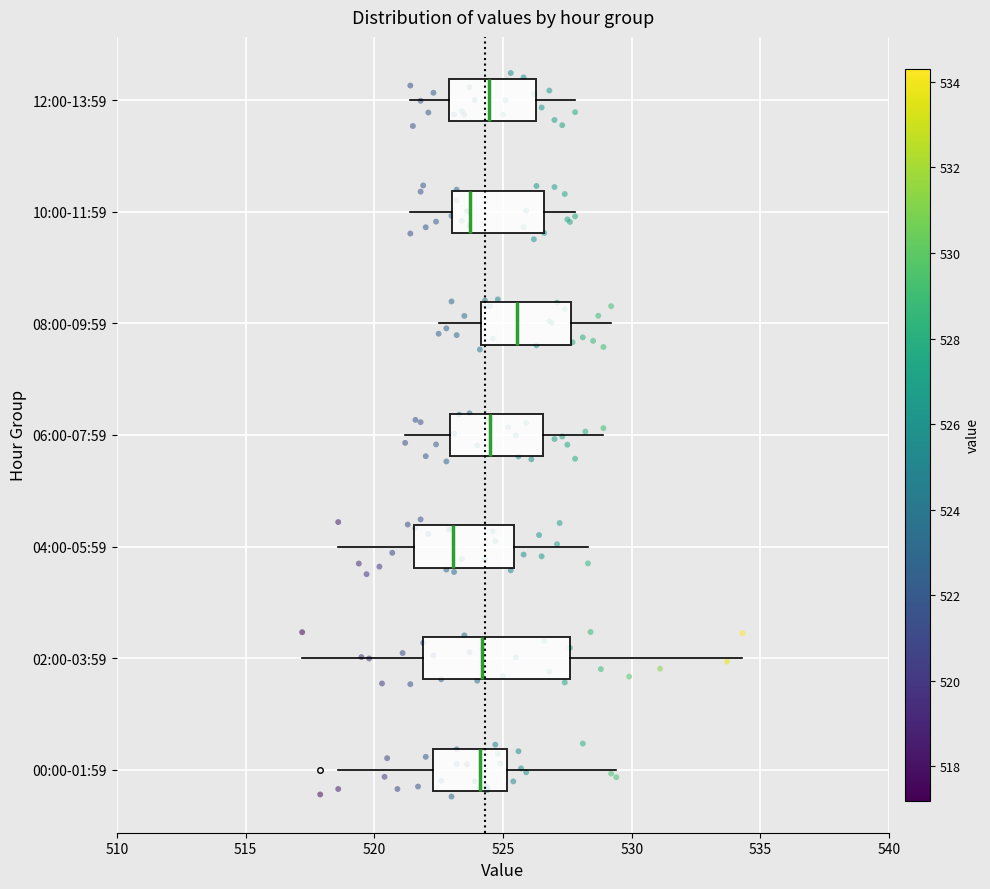

Where does the left whisker of the box for 04:00-05:59 end on the x-axis? The values are not printed on the chart, so give them approximately, as read against the axis.

518.5